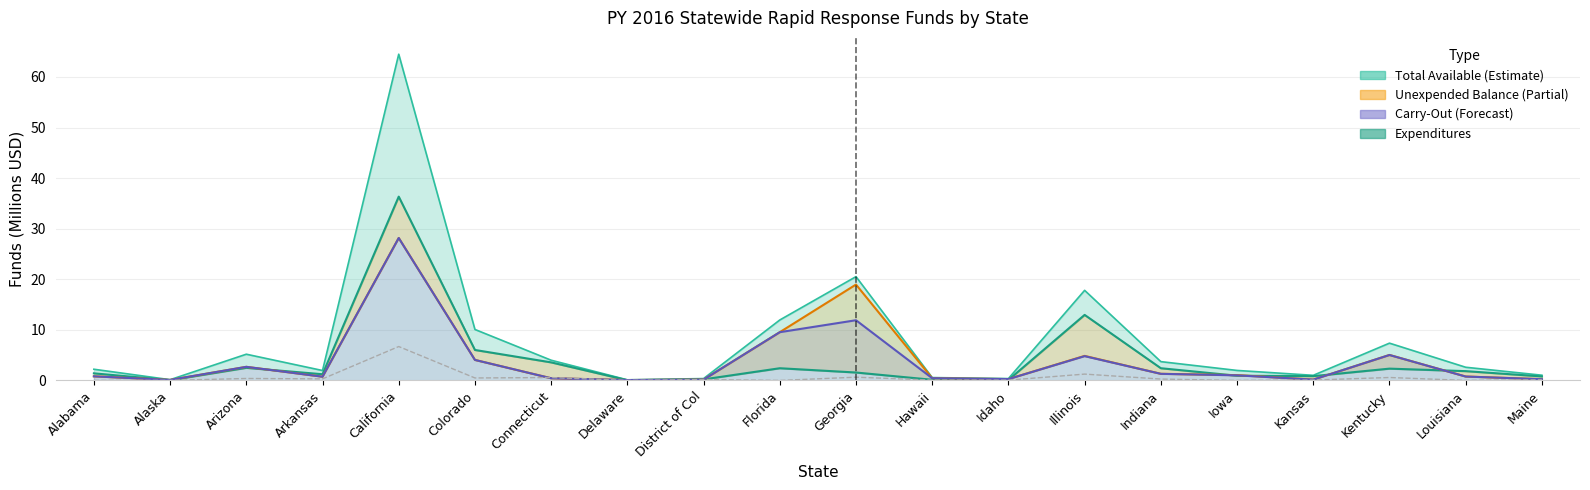

Which series has the largest total across all categories?

Total Available